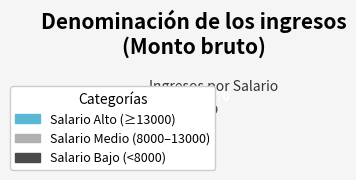

How much of the chart is everything except Salario Medio (8000–13000)?

76.6%